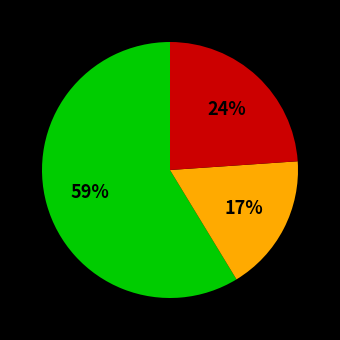

To the nearest percent, what is the average slice percentage?

33%